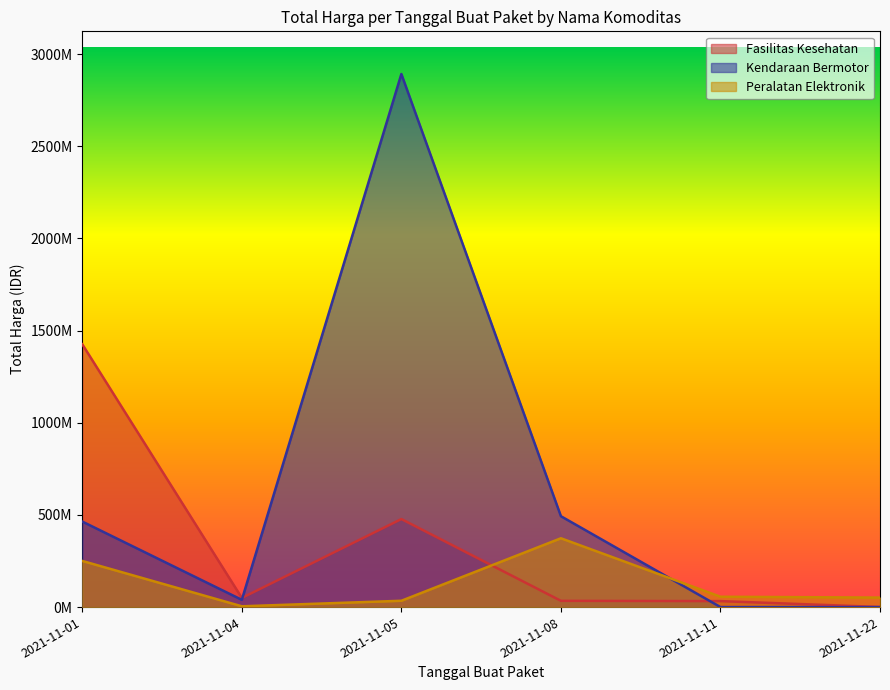

What is the sum of all Fasilitas Kesehatan values?

2020217015